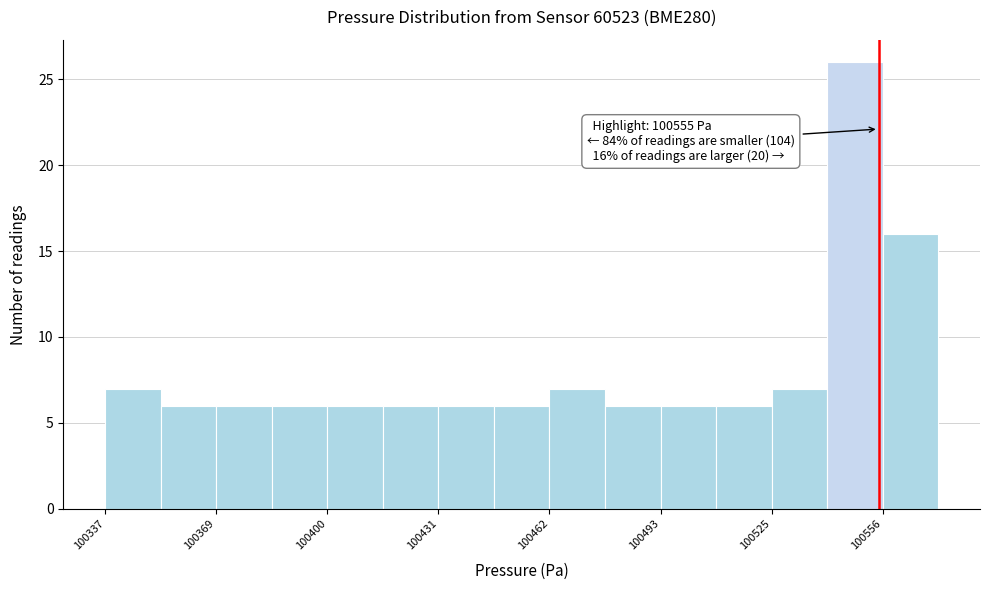

Around what value on the x-axis is the tallest bar? Give the approximate position of its centre, as read against the axis.

100550